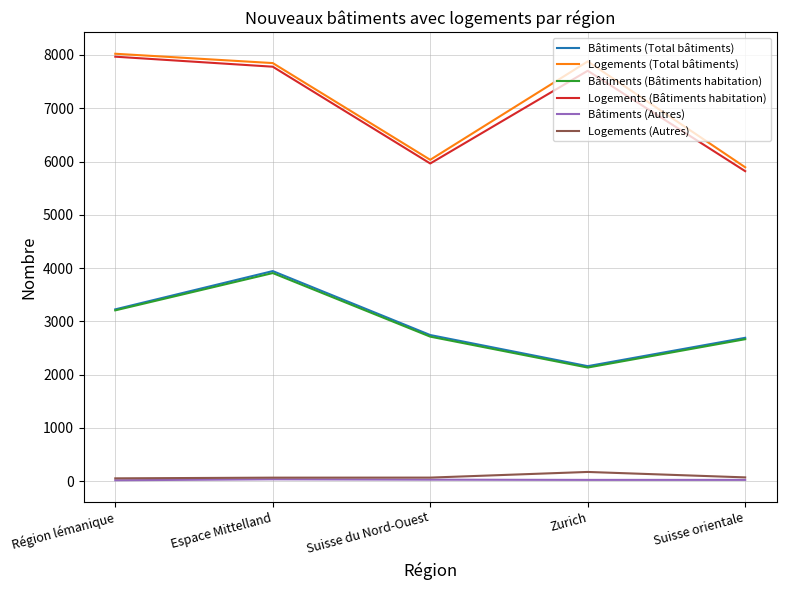

Is this an area chart (filled region under the line)?

No